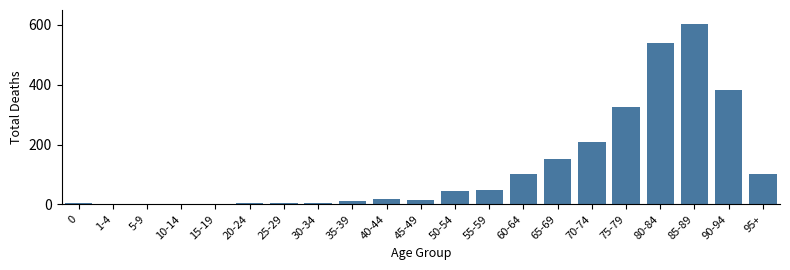

What is the sum of all values?

2574